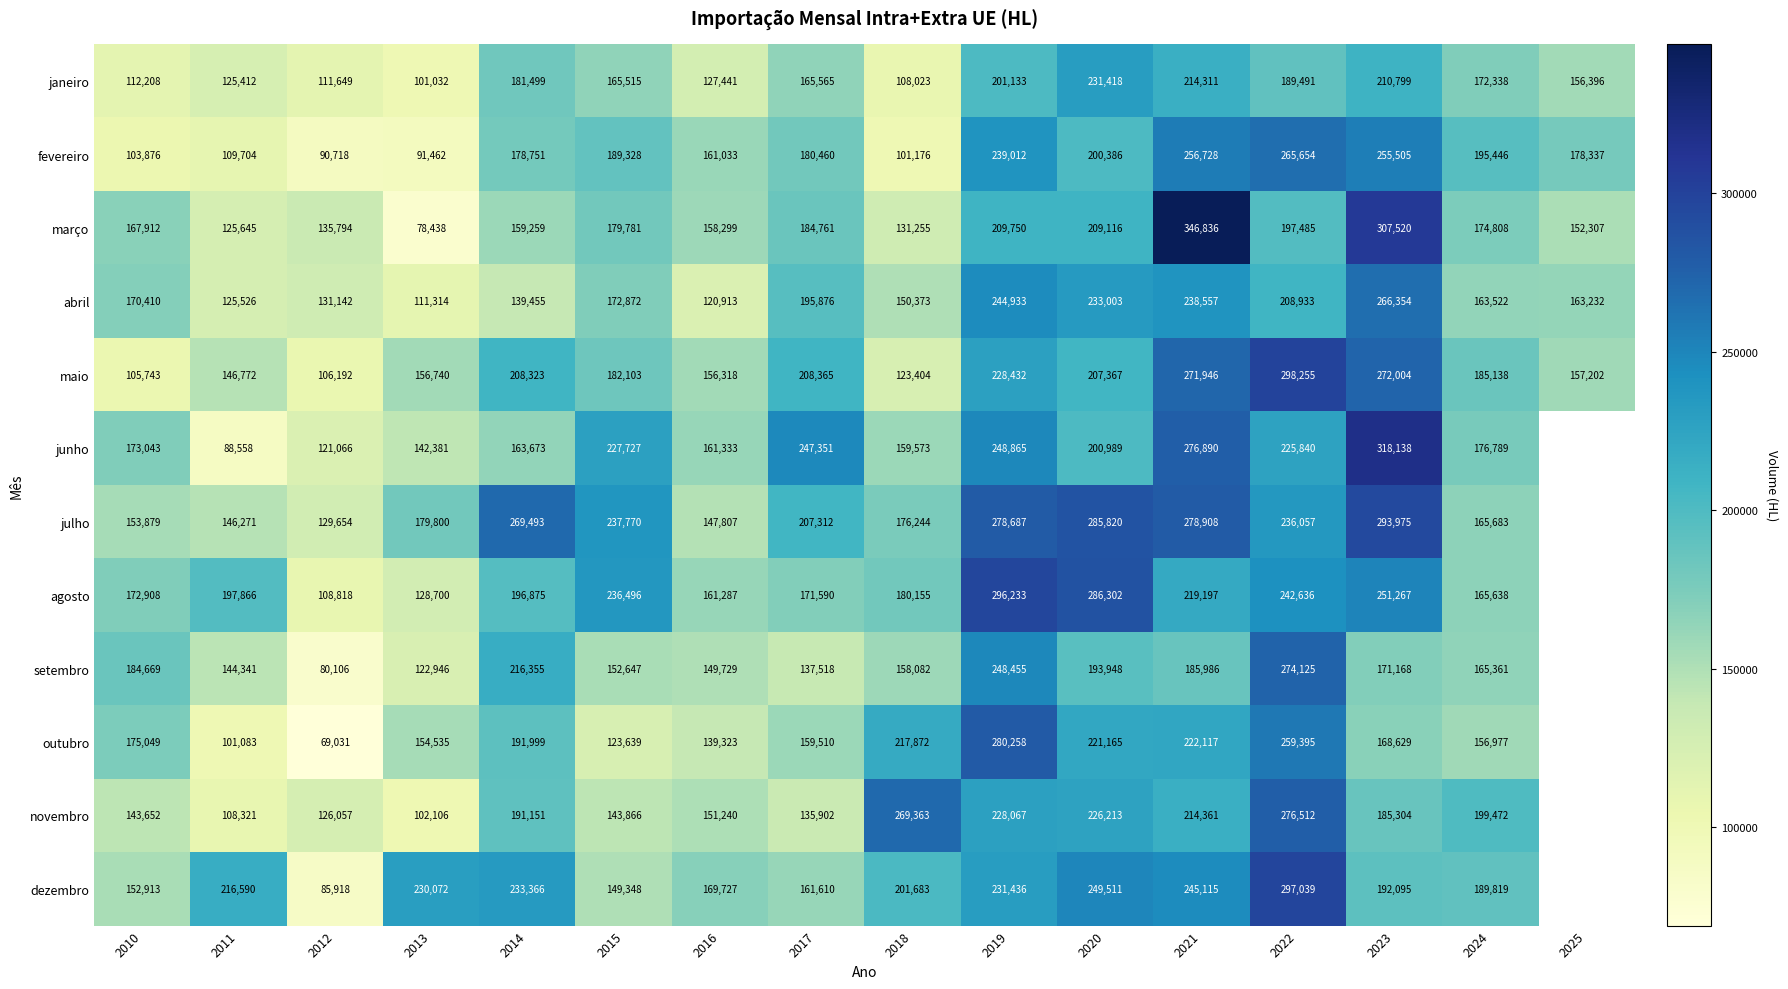

Which series changed the most between 2015 and 2021?

março